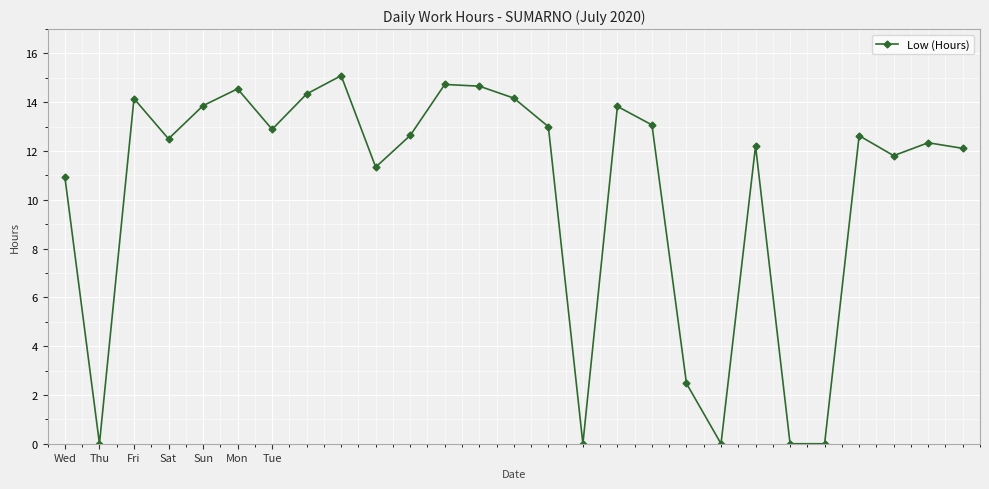

What is the value of the 4th point from the left?

12.5